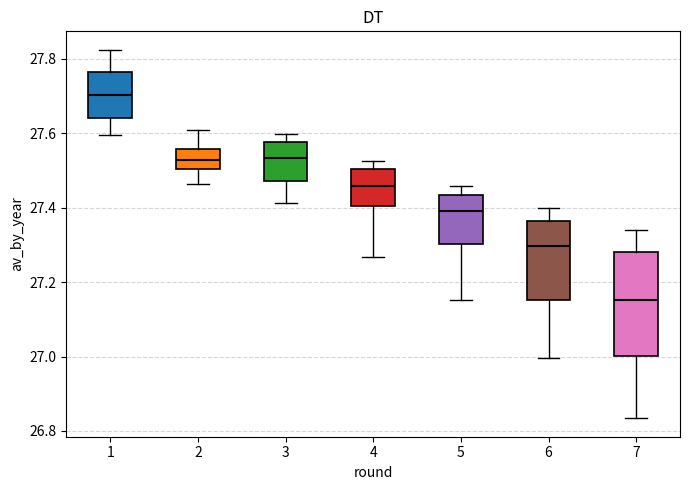

Which box's median line is the highest?

1